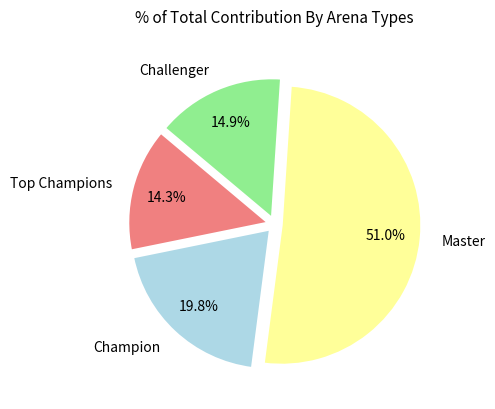

Rank the categories by value from lowest to highest.

Top Champions, Challenger, Champion, Master